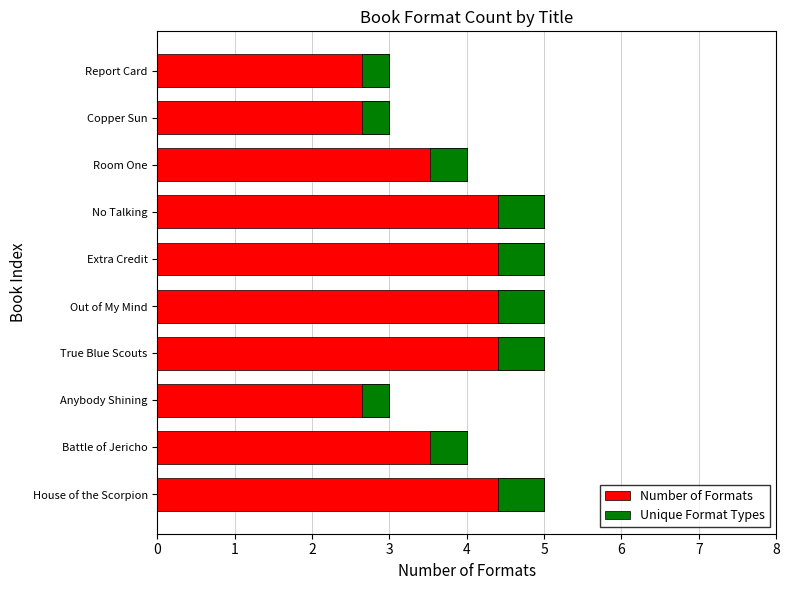

How many Unique Format Types values are between 0 and 1?

10